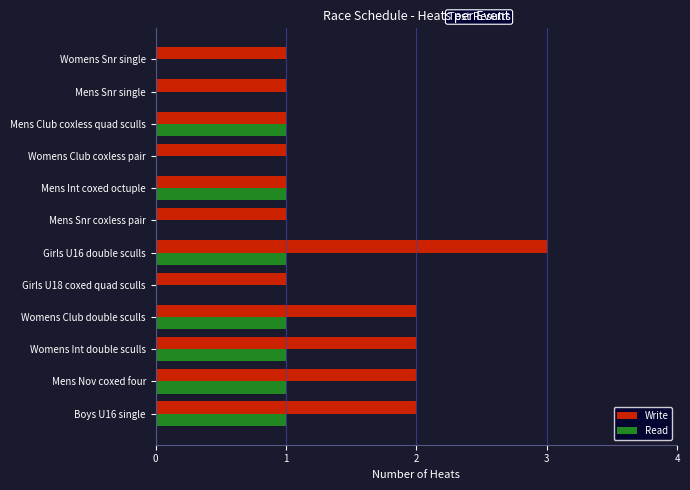

Which series has the largest total across all categories?

Write